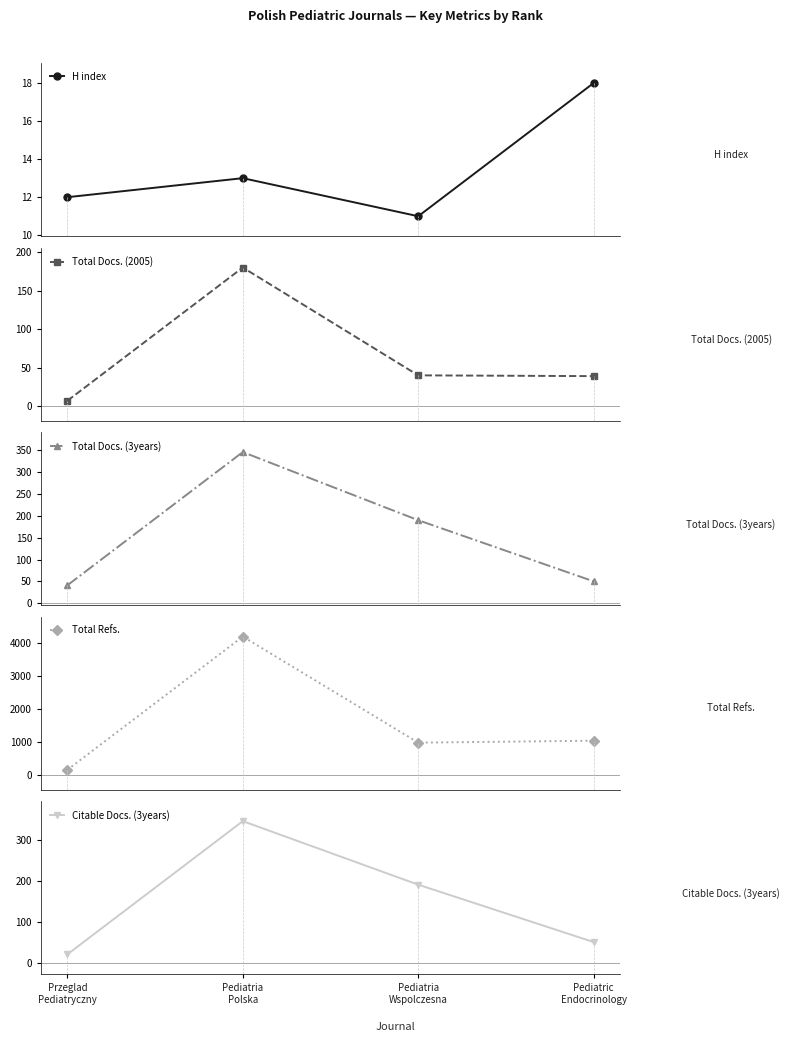

True or false: Total Docs. (3years) and Total Docs. (2005) intersect in this chart.

False